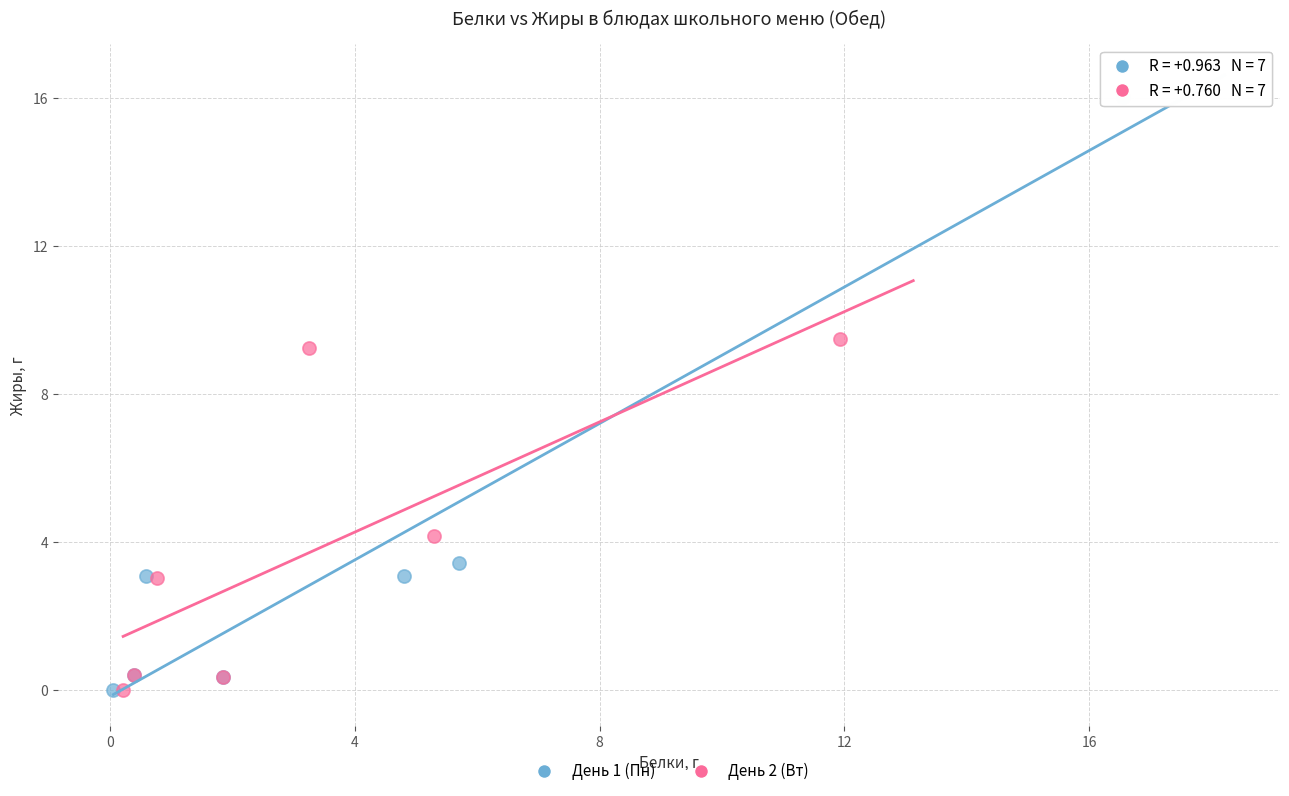

Which series has the largest Y range (max minus min)?

День 1 (Пн)